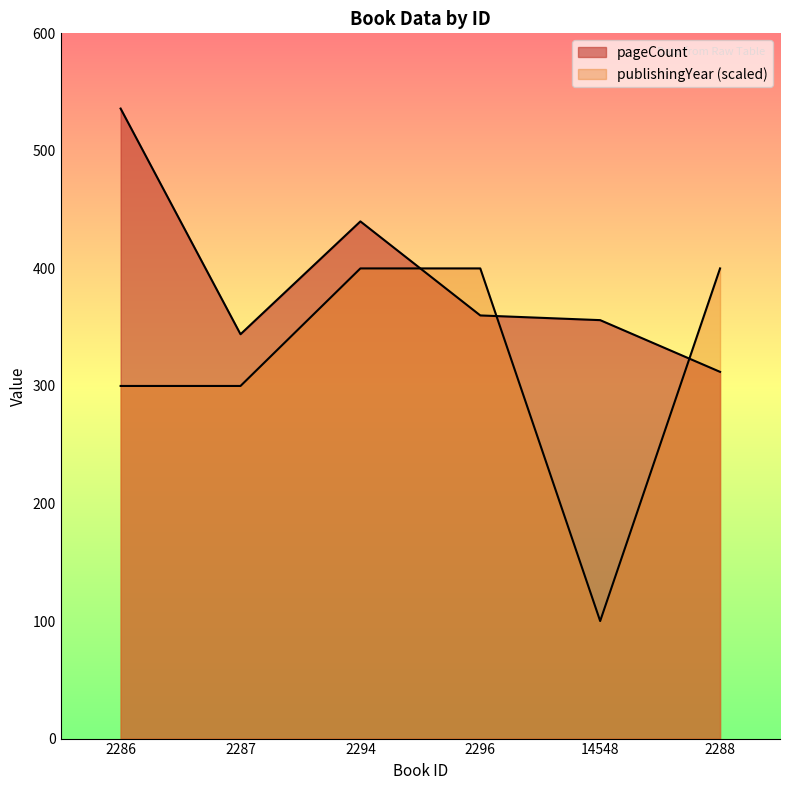

What position from the right is 2296?

3